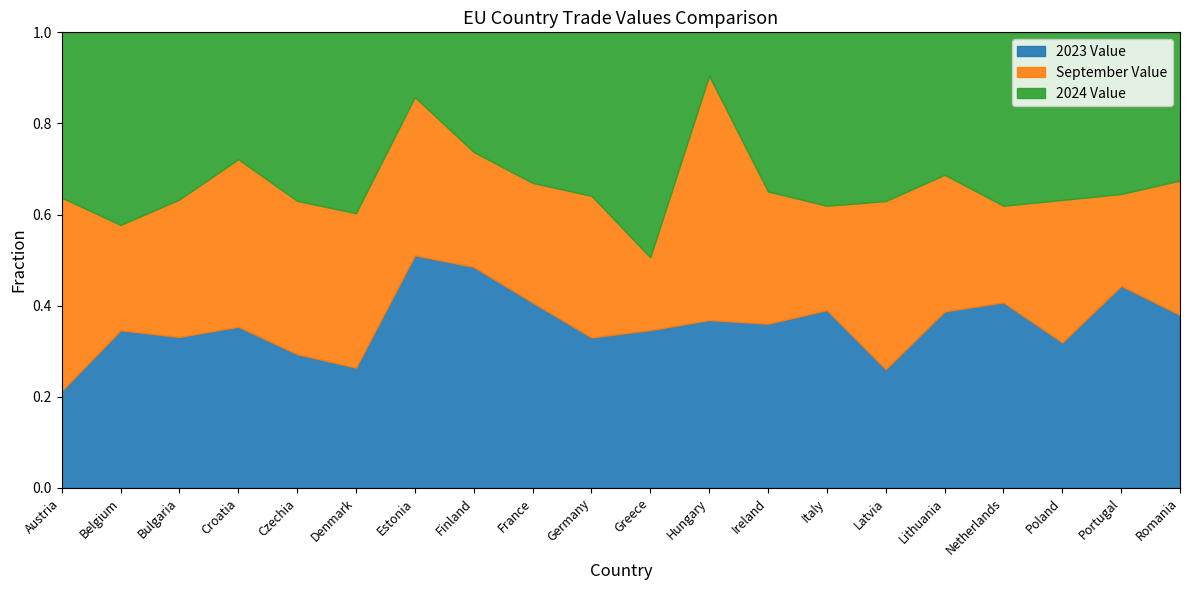

Is it true that September Value equals 23607 at Croatia?

False